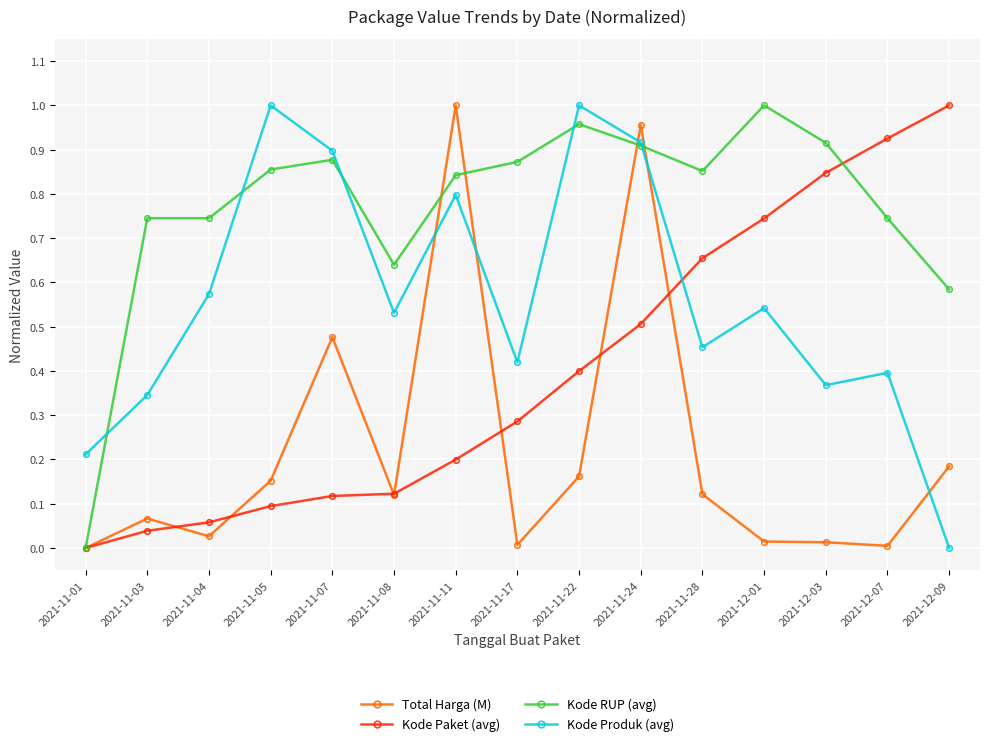

How many data points in Kode Produk (avg) are above 0?

14